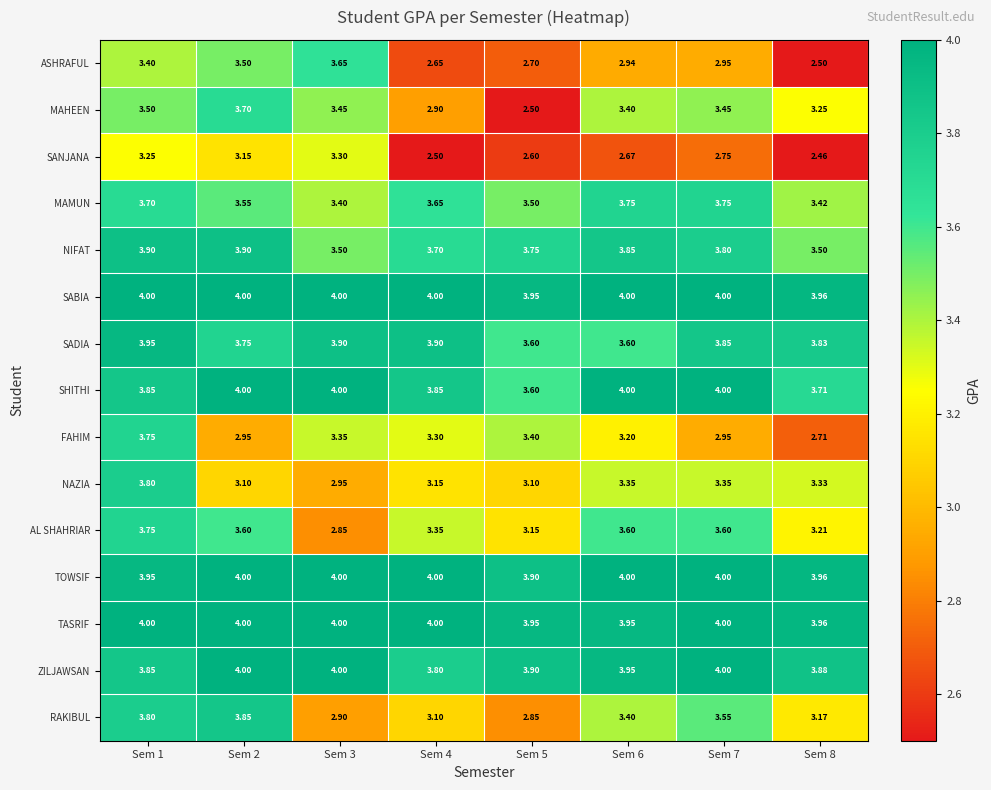

What is the spread (max minus min) of values at Sem 6?

1.3